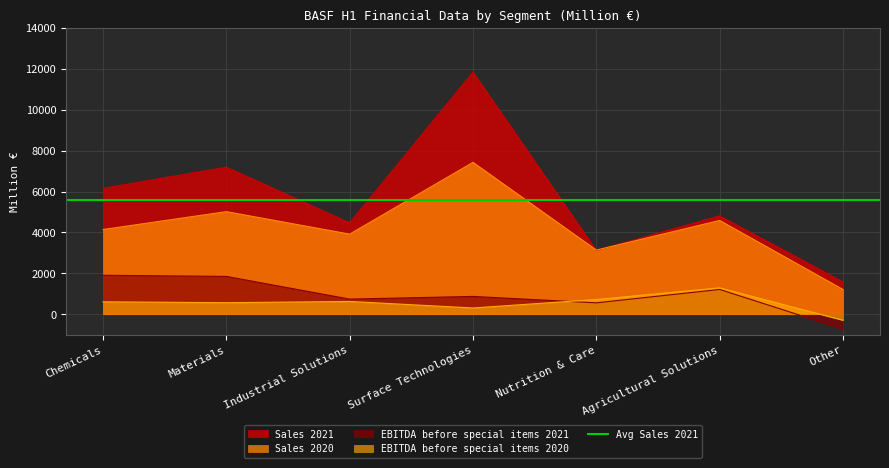

Which series has the widest spread of values?

Sales 2021